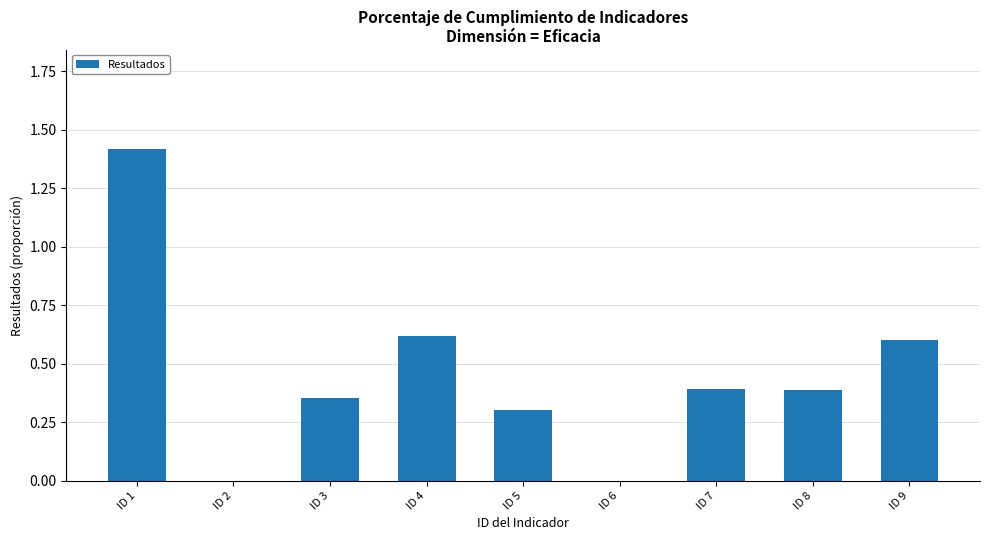

What is the sum of all values?

4.1